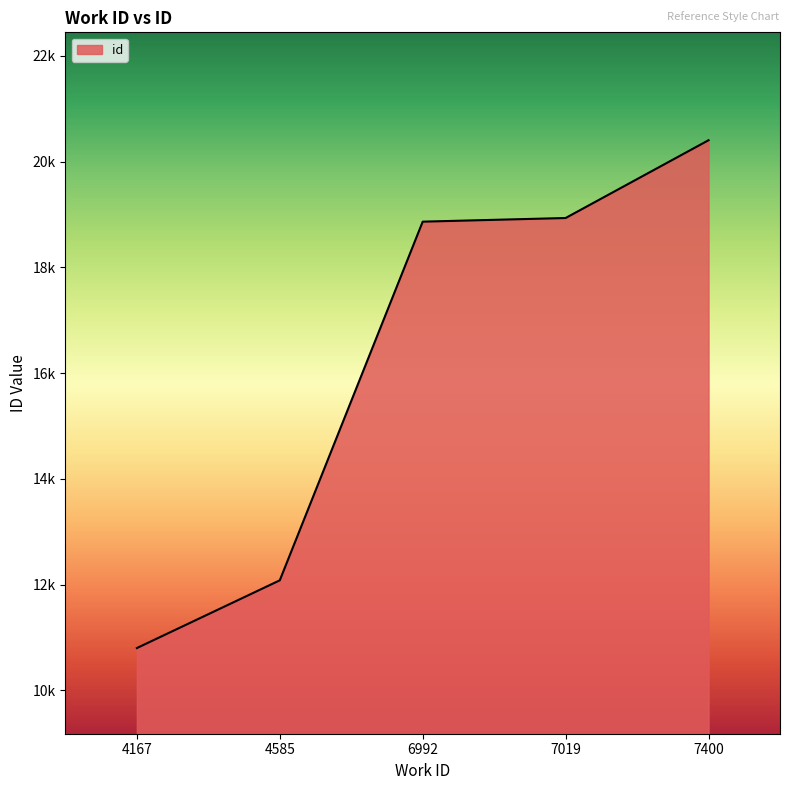

Is this an area chart (filled region under the line)?

Yes